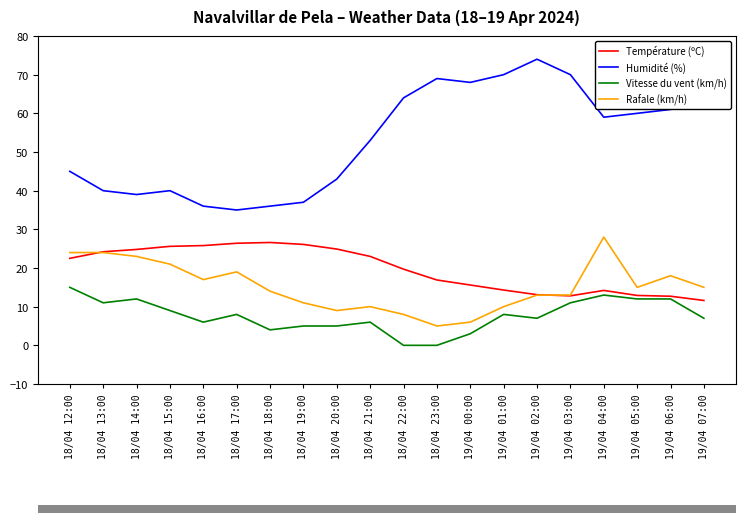

What is the average value of the Rafale (km/h) series?

15.2